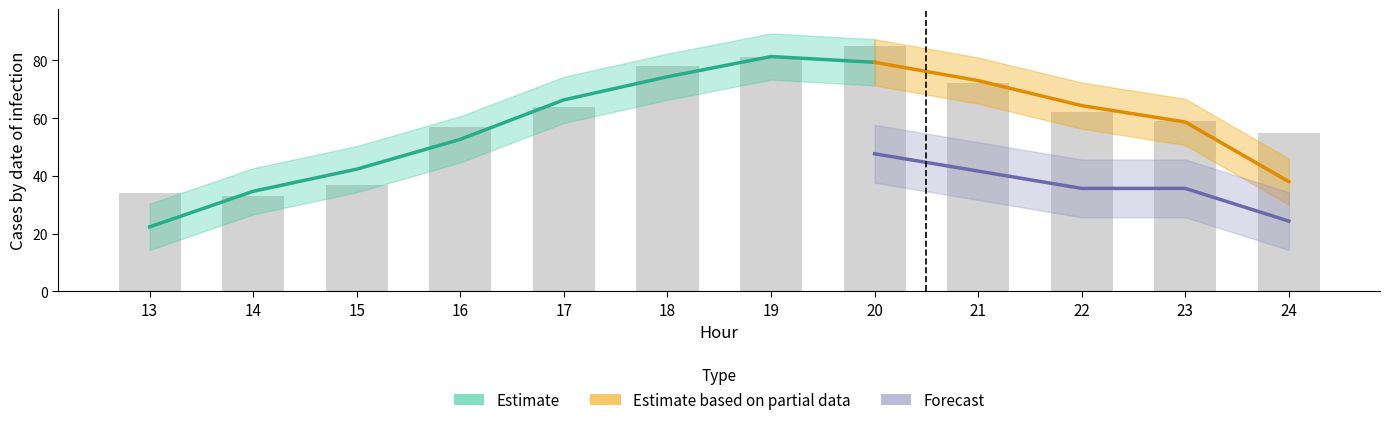

At which label is the value closest to 59?

23